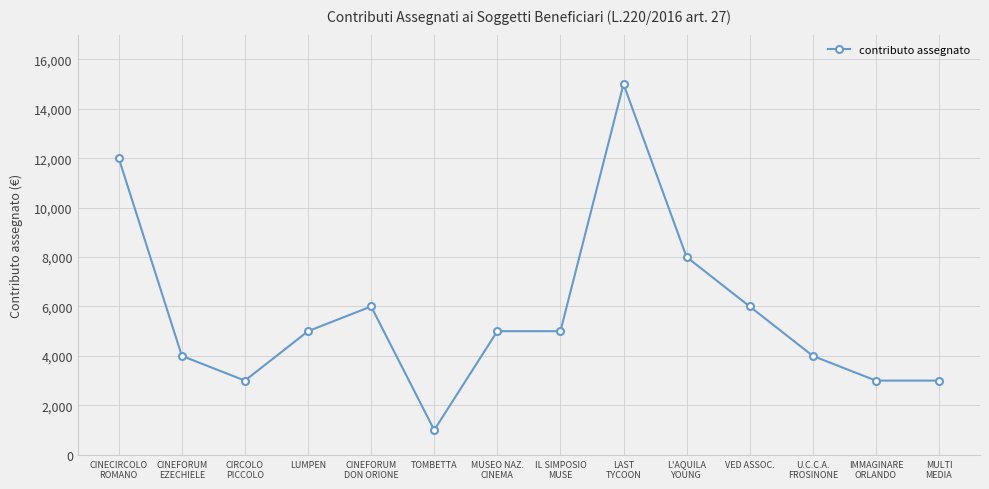

What is the average value?

5714